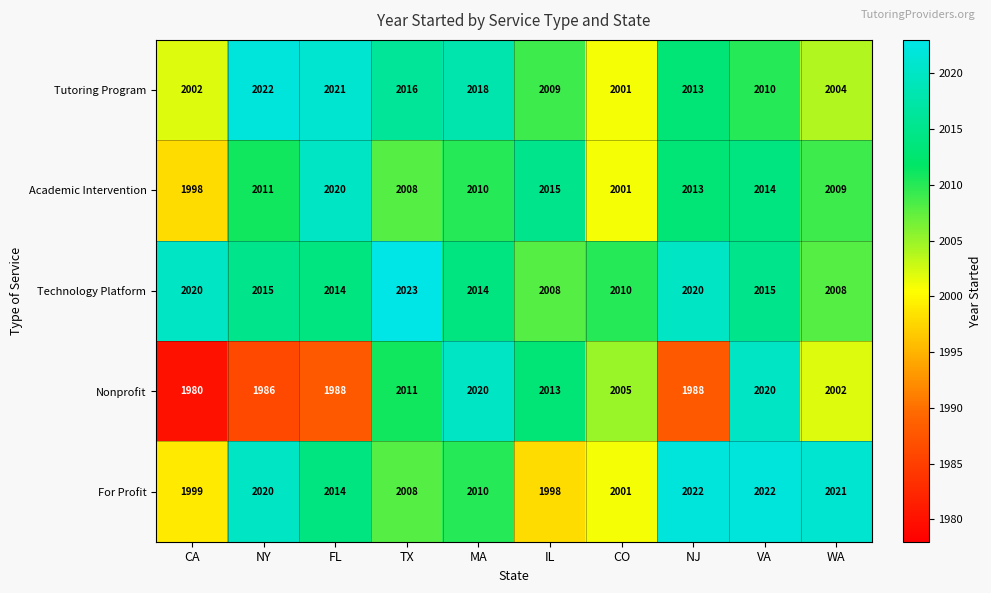

What is the difference between the For Profit values at FL and TX?

6